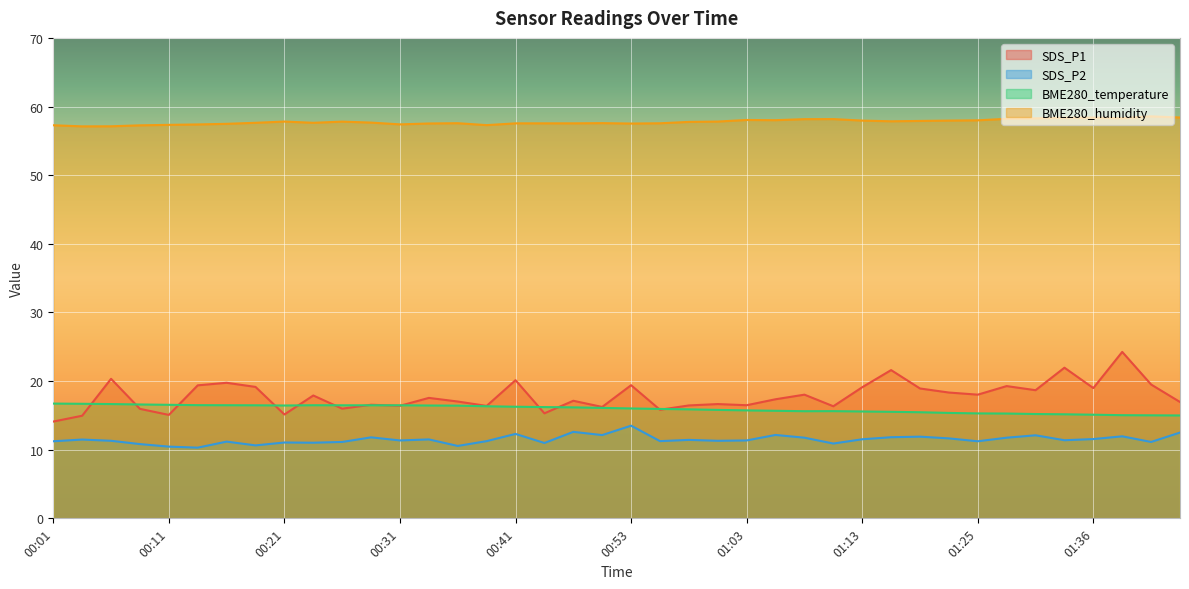

Is it true that BME280_temperature equals 5.7 at 01:13?

False